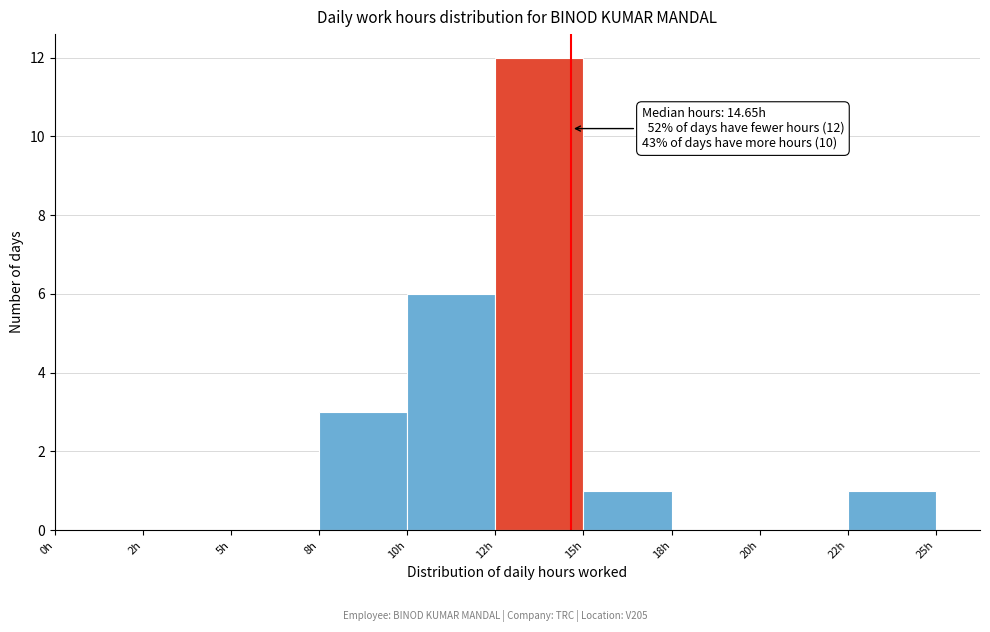

Reading left to right, extract all data points from this chart.

0h=0	2h=0	5h=0	8h=3	10h=6	12h=12	15h=1	18h=0	20h=0	22h=1